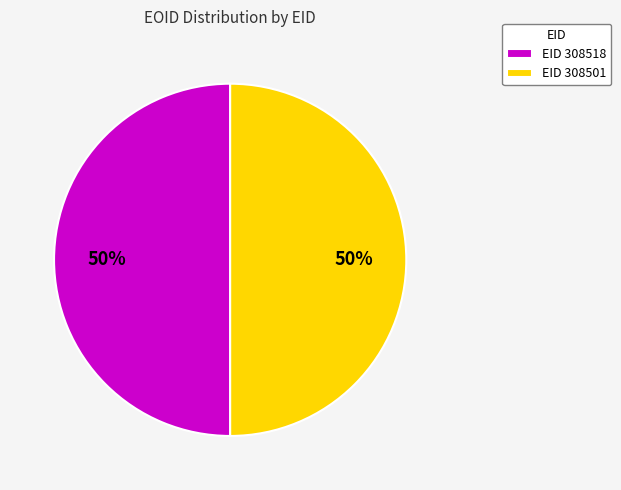

Is the sum of EID 308501 and EID 308518 greater than half?

Yes